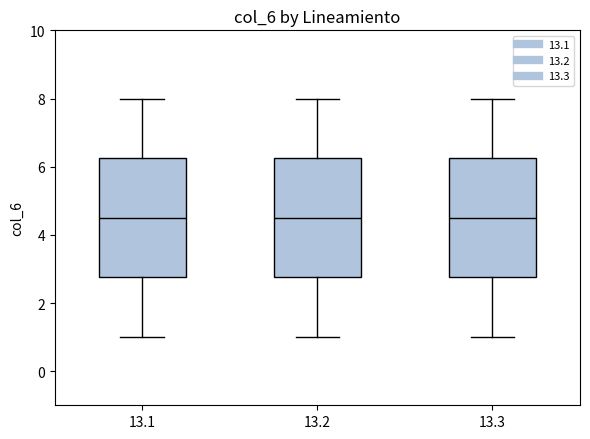

Reading left to right, transcribe this box plot: for each box, give where its median line is, the range the box spans, and where its two whiskers end, as read against the y-axis. The values are not printed on the chart, so give them approximately, as read against the axis.

13.1: median 4.6, box 2.8 to 6.2, whiskers 1.0 to 8.0
13.2: median 4.6, box 2.8 to 6.2, whiskers 1.0 to 8.0
13.3: median 4.6, box 2.8 to 6.2, whiskers 1.0 to 8.0